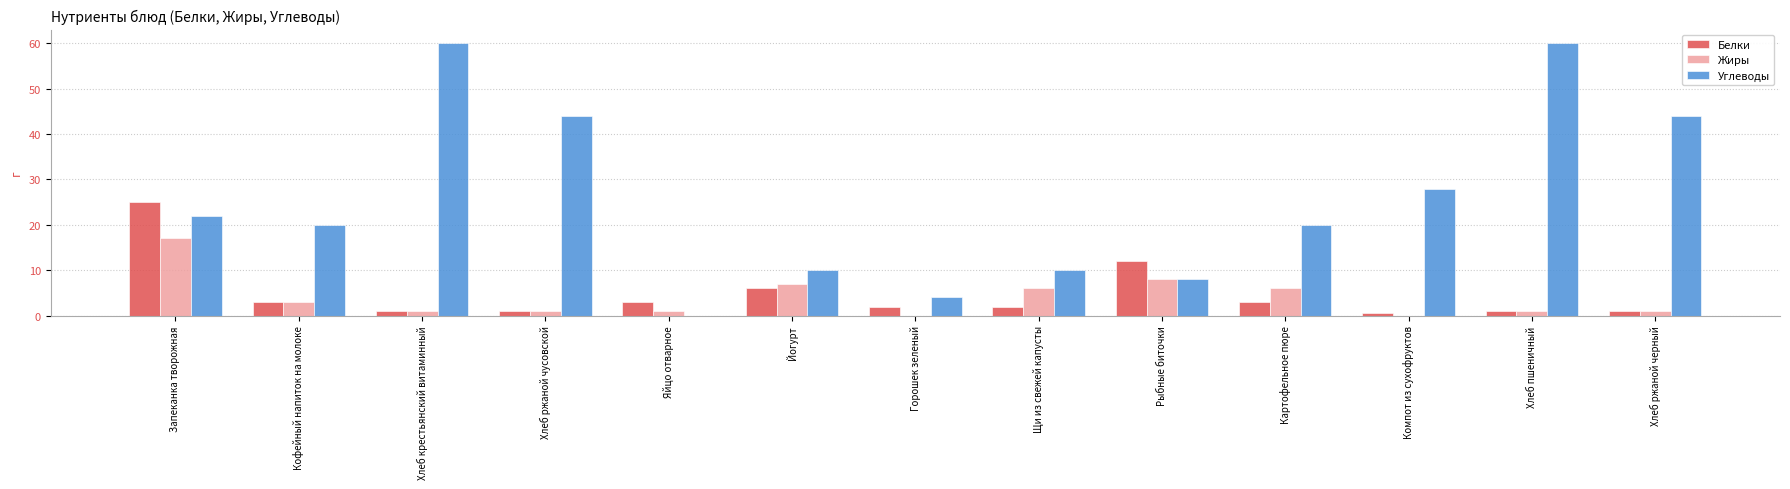

Reading left to right, what are all the values shown in this chart?

Белки: 25.0	3.0	1.0	1.0	3.0	6.0	2.0	2.0	12.0	3.0	0.6	1.0	1.0
Жиры: 17.0	3.0	1.0	1.0	1.0	7.0	0.0	6.0	8.0	6.0	0.0	1.0	1.0
Углеводы: 22.0	20.0	60.0	44.0	0.0	10.0	4.0	10.0	8.0	20.0	27.9	60.0	44.0